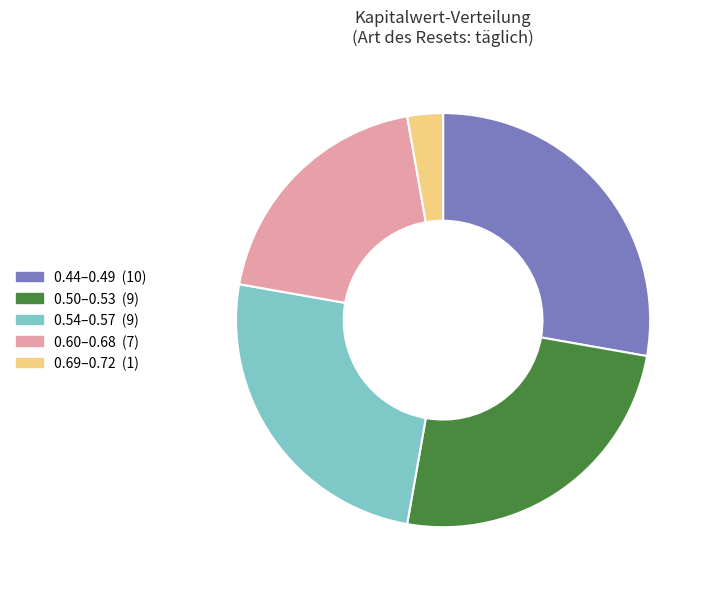

Is there a majority slice in this chart?

No